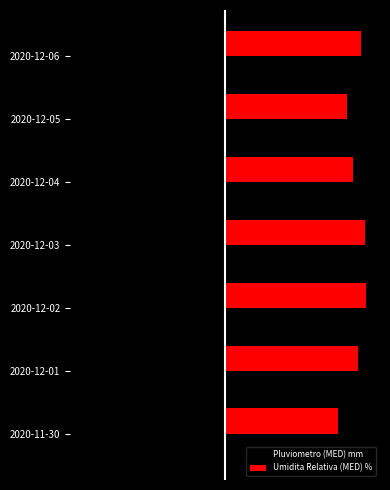

Rank the series by their maximum value, from highest to lowest.

Umidita Relativa (MED) %, Pluviometro (MED) mm